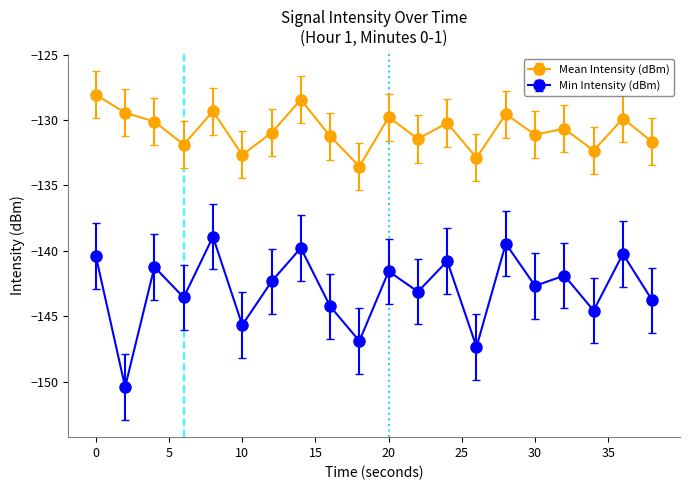

True or false: Min Intensity (dBm) and Mean Intensity (dBm) intersect in this chart.

False